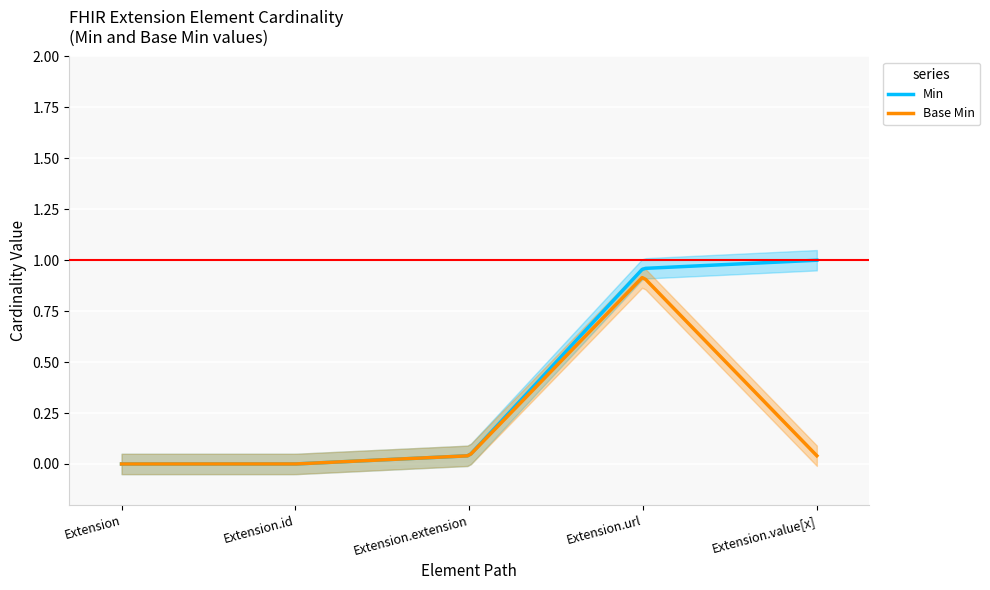

Reading right to left, list all the values displayed in this chart.

Min: 1	1	0	0	0
Base Min: 0	1	0	0	0